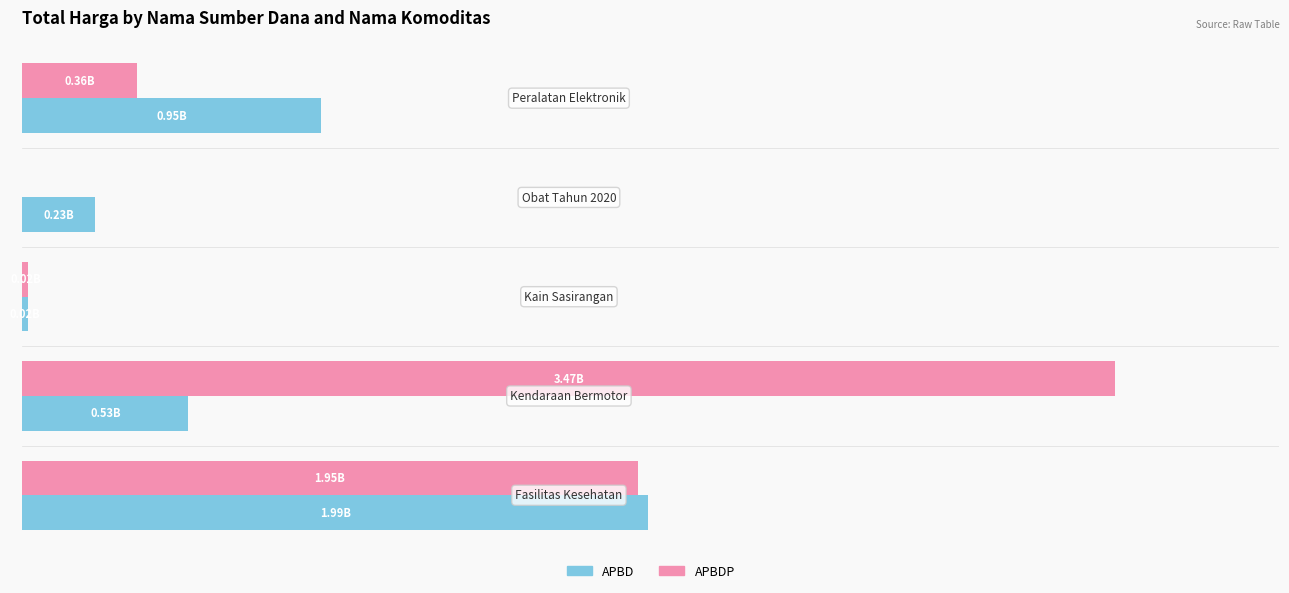

What are all the series names shown in the legend?

APBD, APBDP